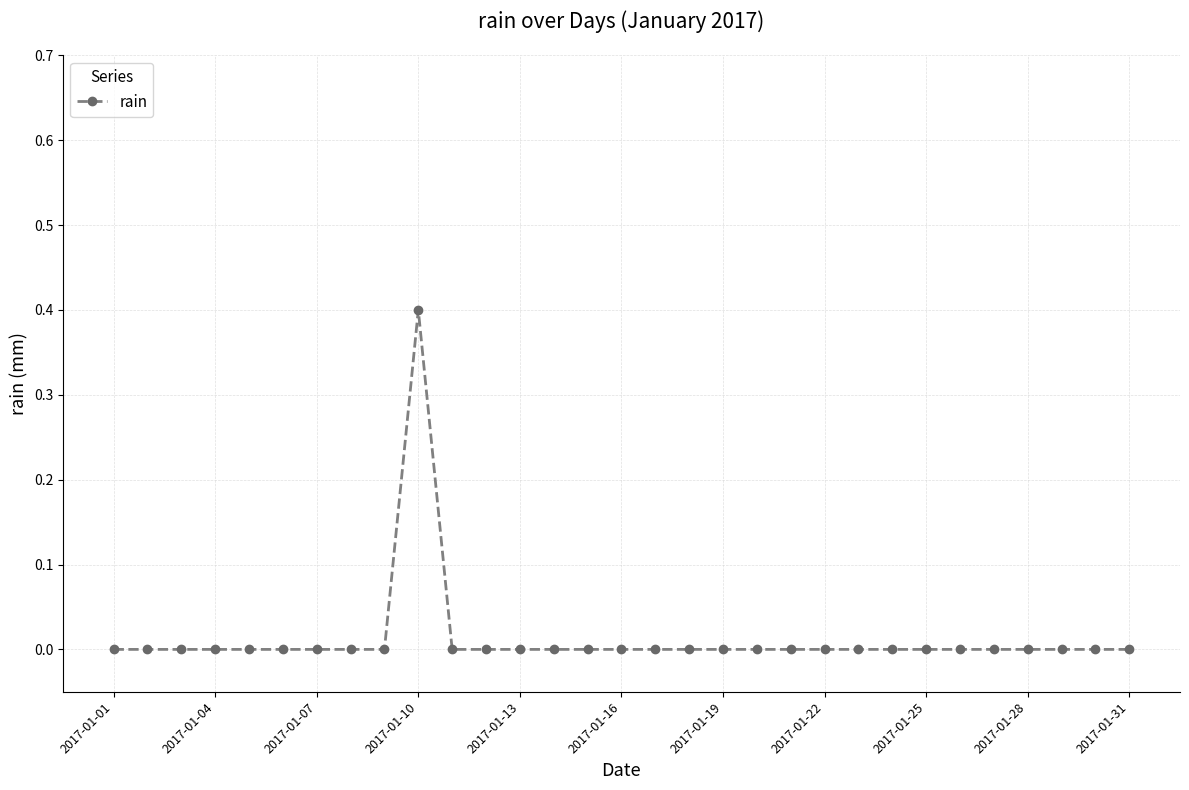

What is the sum of all values?

0.4